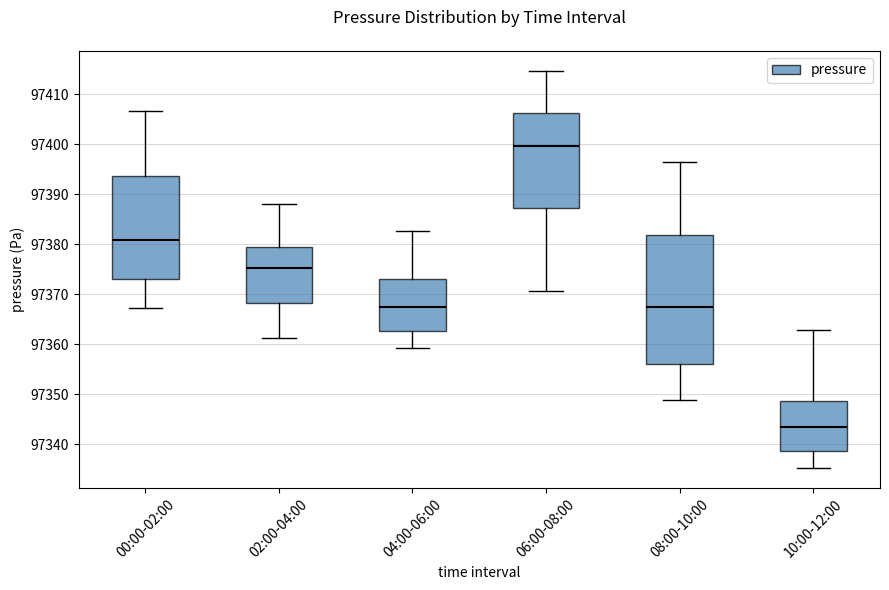

Reading left to right, read every box against the y-axis: the position of its median line, the range the box covers, and the ends of its whiskers. The values are not printed on the chart, so give them approximately, as read against the axis.

00:00-02:00: median 97381, box 97373 to 97394, whiskers 97367 to 97407
02:00-04:00: median 97375, box 97368 to 97379, whiskers 97361 to 97388
04:00-06:00: median 97367, box 97363 to 97373, whiskers 97359 to 97383
06:00-08:00: median 97400, box 97387 to 97406, whiskers 97371 to 97415
08:00-10:00: median 97367, box 97356 to 97382, whiskers 97349 to 97396
10:00-12:00: median 97343, box 97339 to 97349, whiskers 97335 to 97363